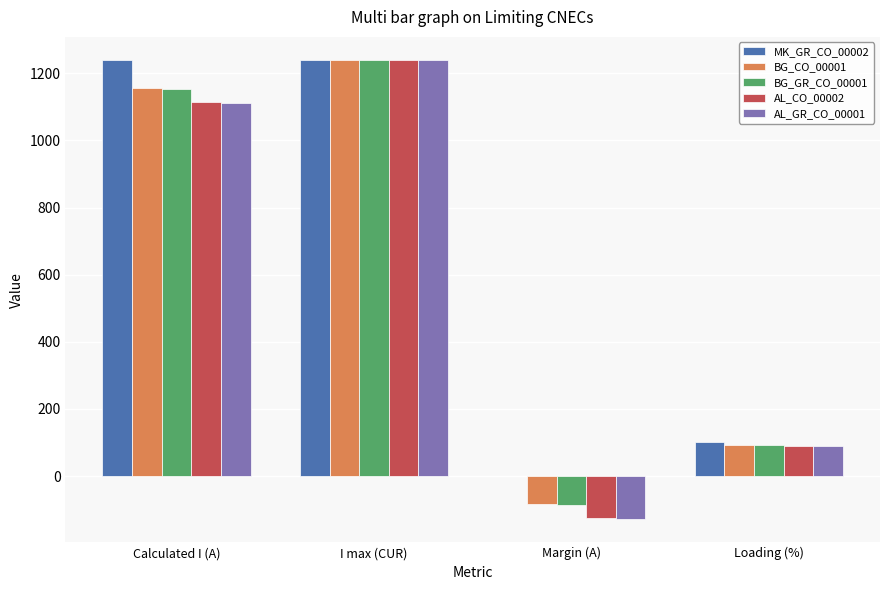

What is the total value across all series at Loading (%)?

466